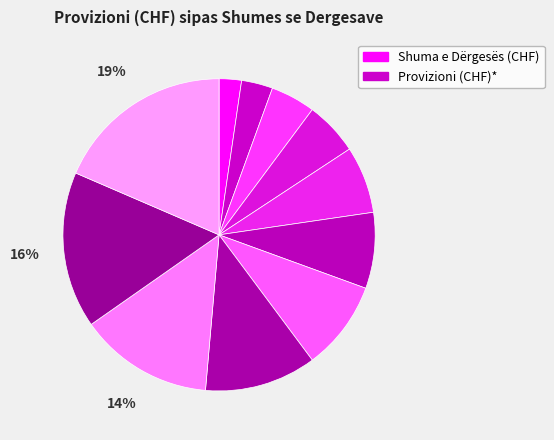

Rank the categories by value from lowest to highest.

0.05-500.00, 500.05-1000.00, 1000.05-1500.00, 1500.05-2000.00, 2000.05-2500.00, 2500.05-3000.00, 3000.05-3500.00, 3500.05-4000.00, 4000.05-5000.00, 5000.05-6000.00, 6000.05-8500.00